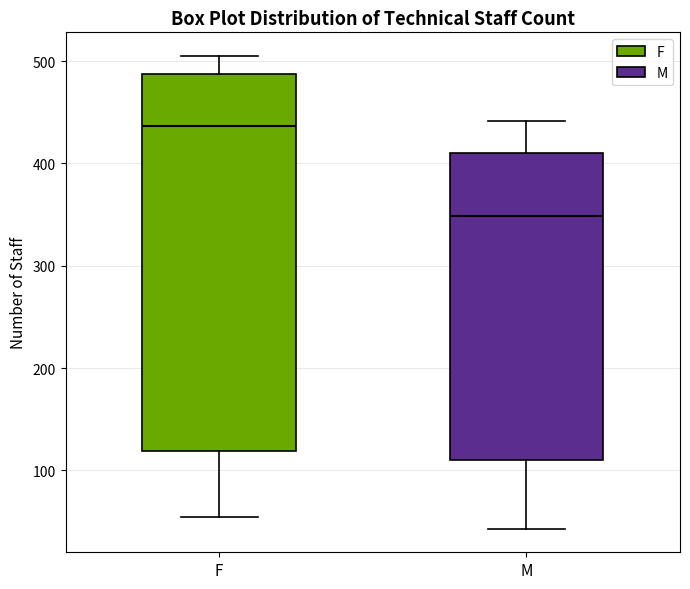

Reading left to right, read every box against the y-axis: the position of its median line, the range the box covers, and the ends of its whiskers. The values are not printed on the chart, so give them approximately, as read against the axis.

F: median 440, box 120 to 490, whiskers 50 to 510
M: median 350, box 110 to 410, whiskers 40 to 440